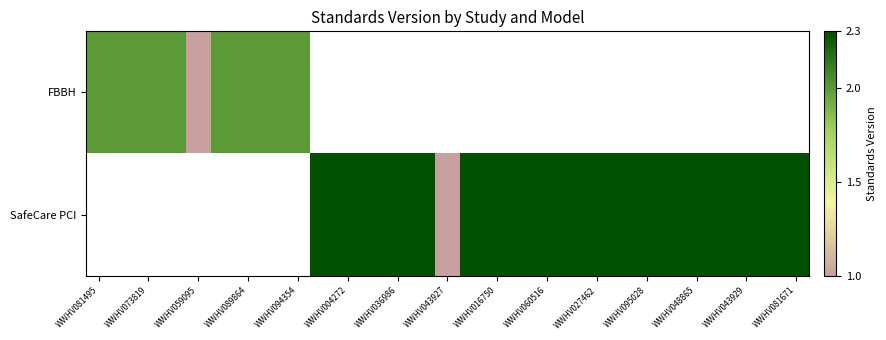

How many values in the SafeCare PCI series are below 2?

1